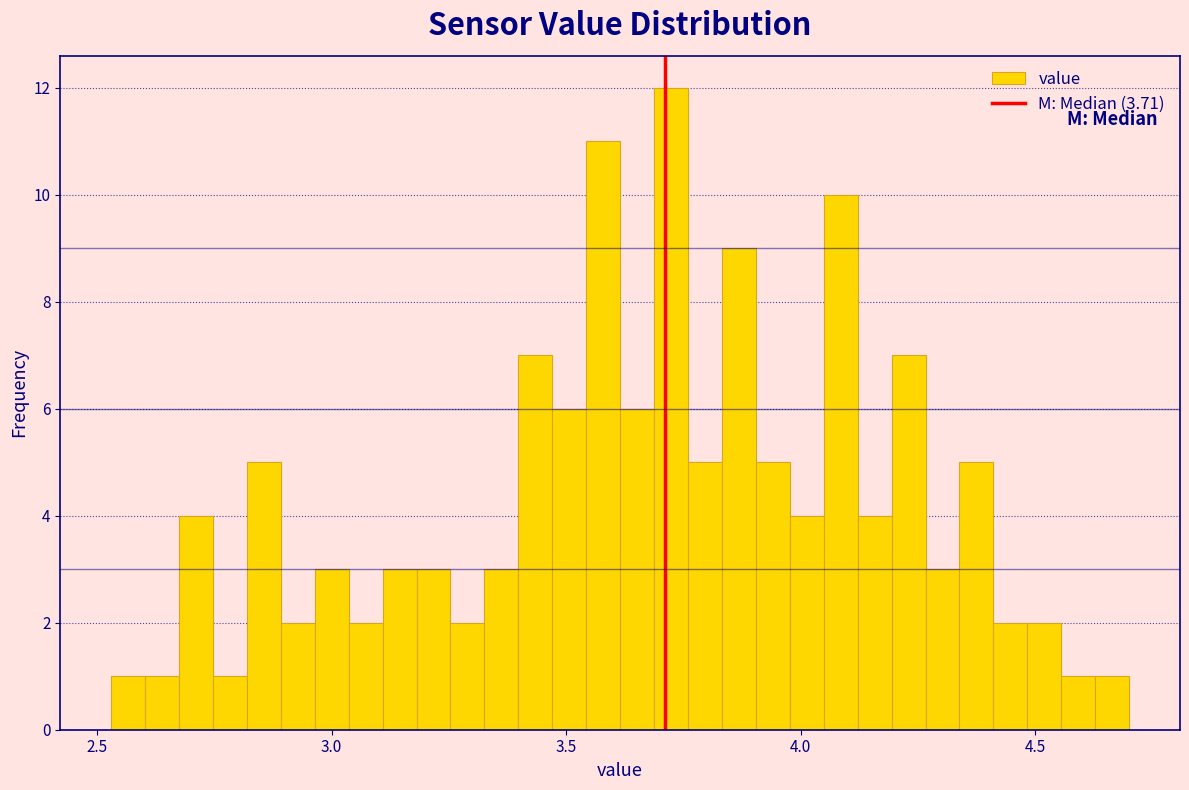

Read against the x-axis, roughly where is the centre of the tallest bar?

3.70